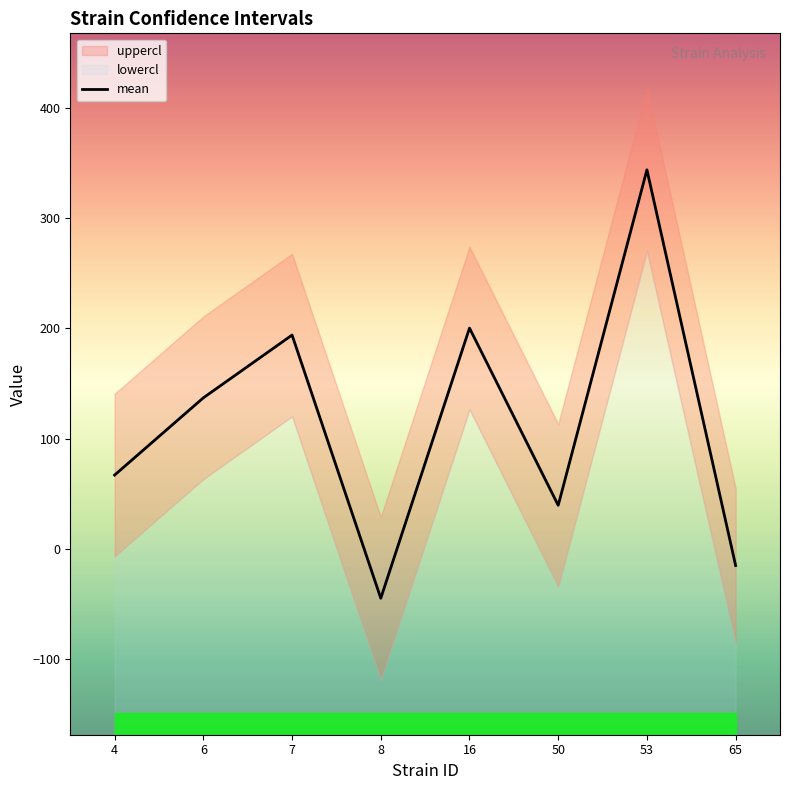

How many points are lower than both their immediate neighbors (excluding endpoints)?

2